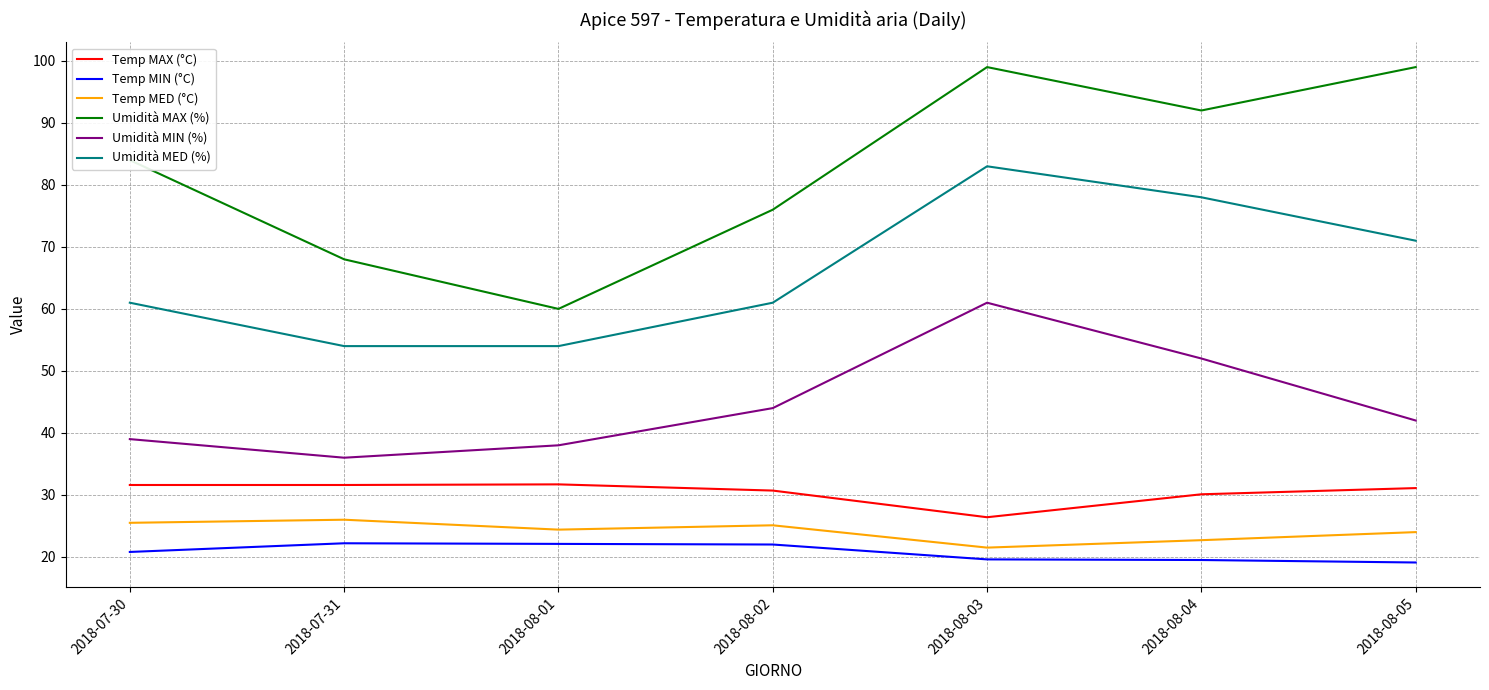

Between 2018-08-01 and 2018-08-02, which series saw the biggest shift?

Umidità MAX (%)